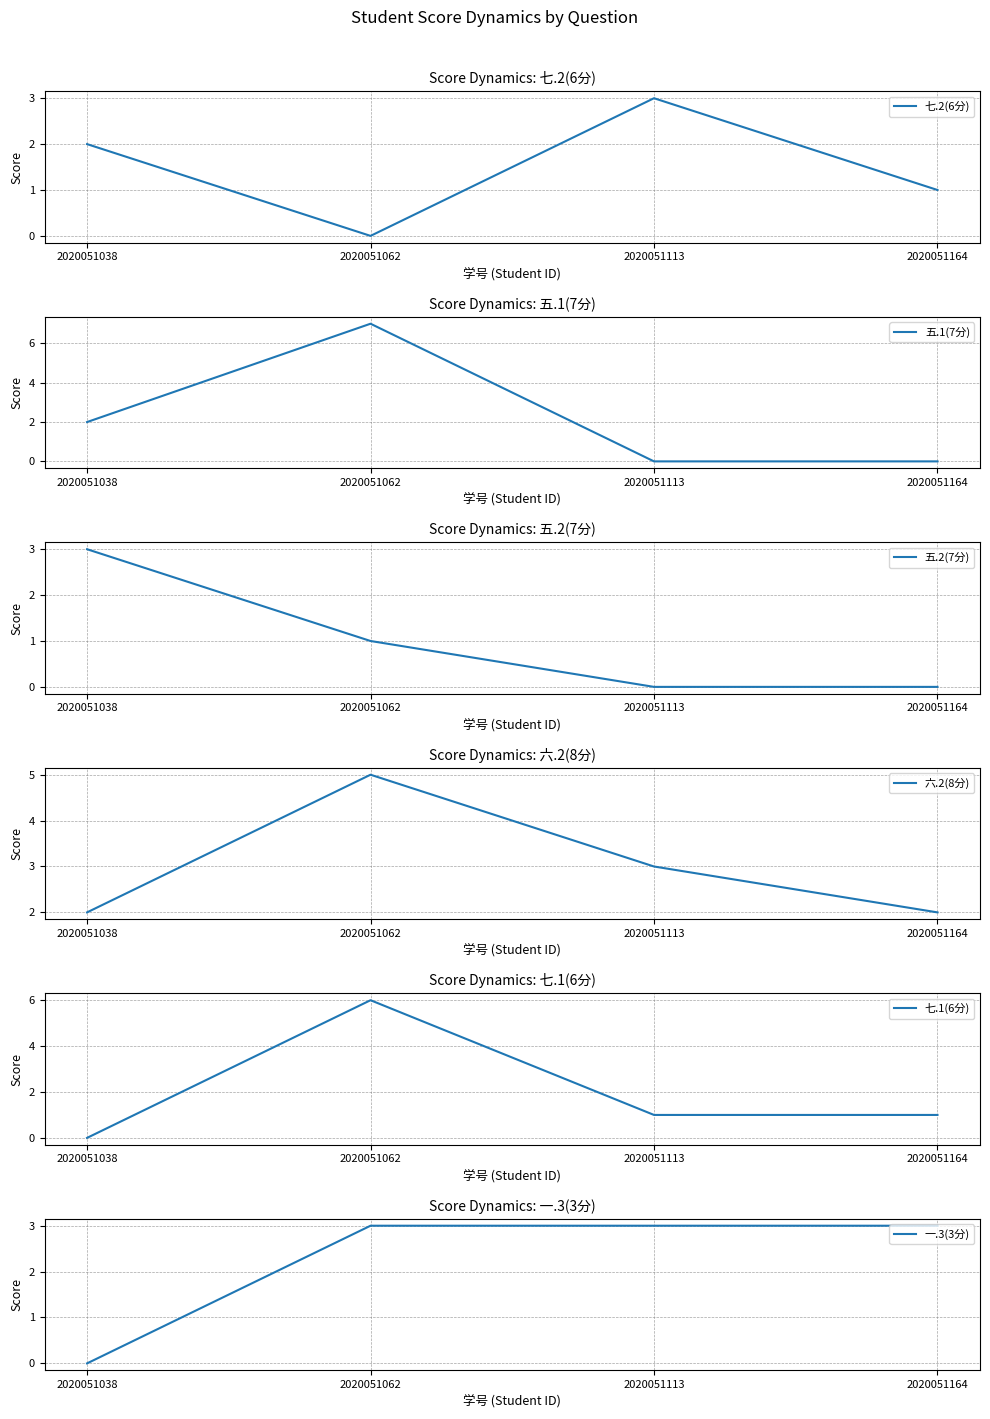

What is the difference between the maximum and minimum values in the 六.2(8分) series?

3